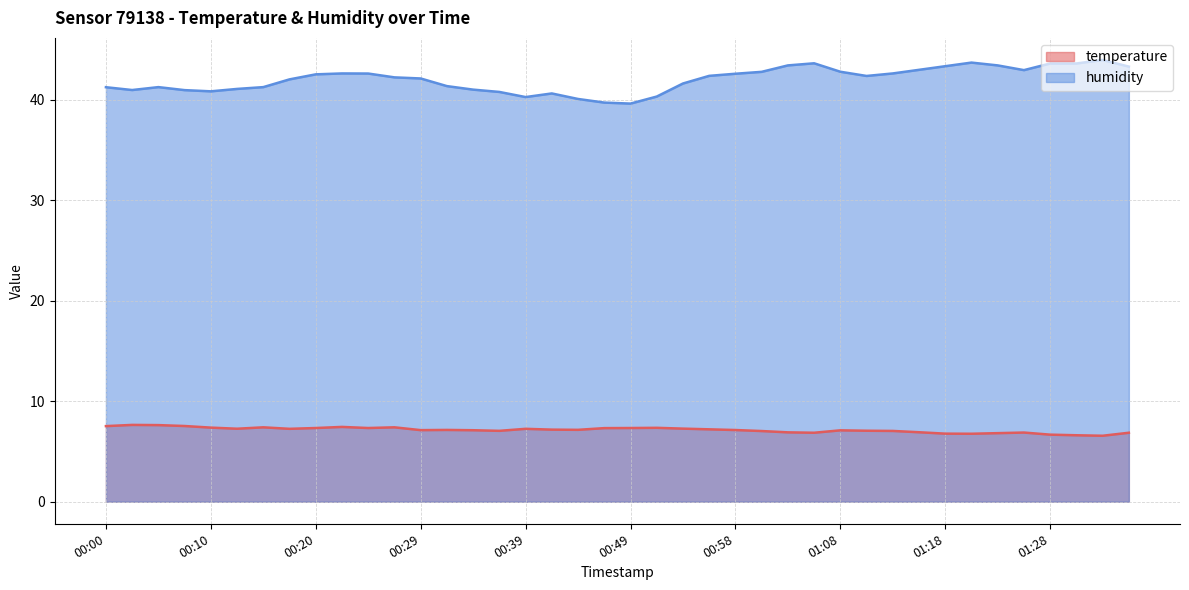

At which label does temperature reach its peak?

00:03